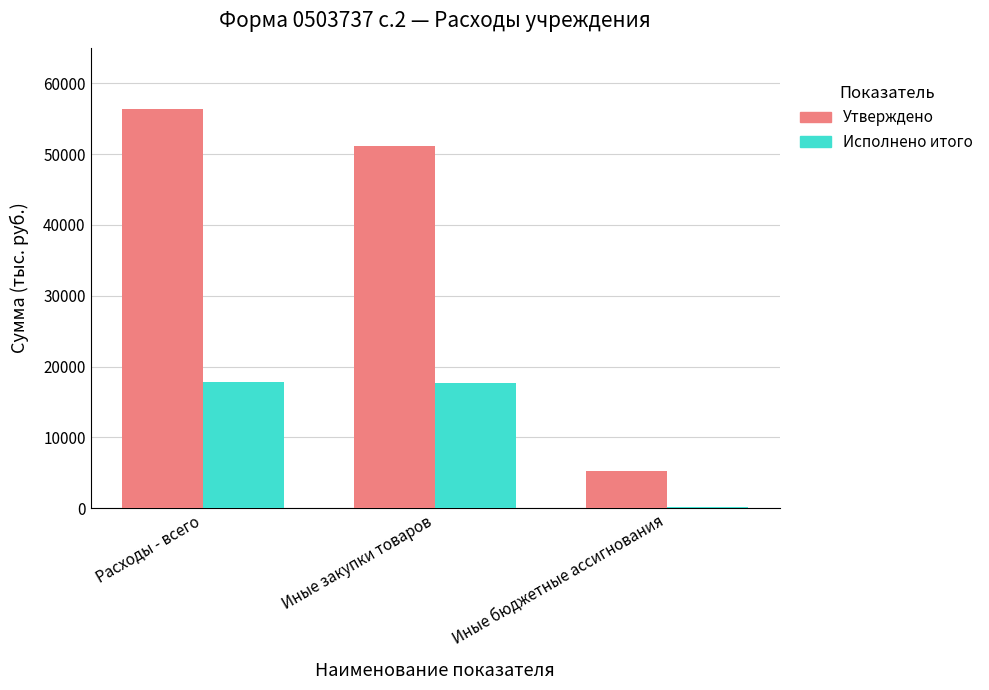

True or false: Утверждено has a value of 5240.0 at Иные бюджетные ассигнования.

True